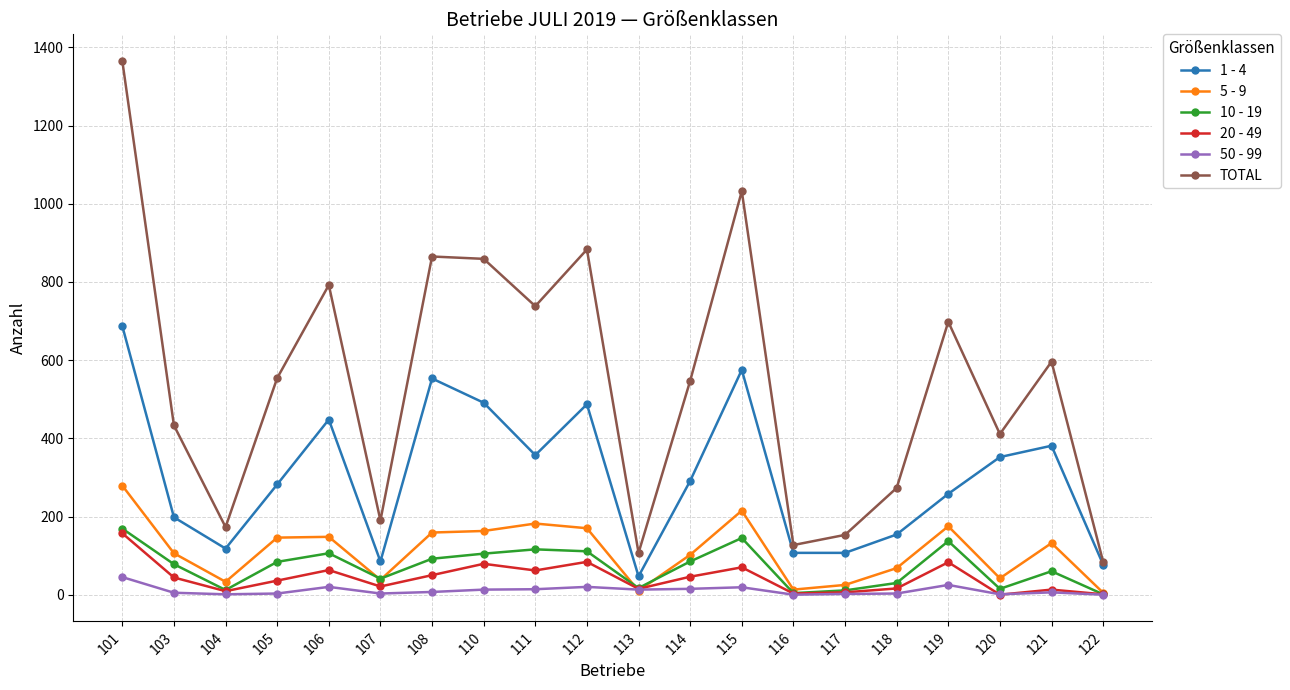

Count the number of data series in this chart.

6